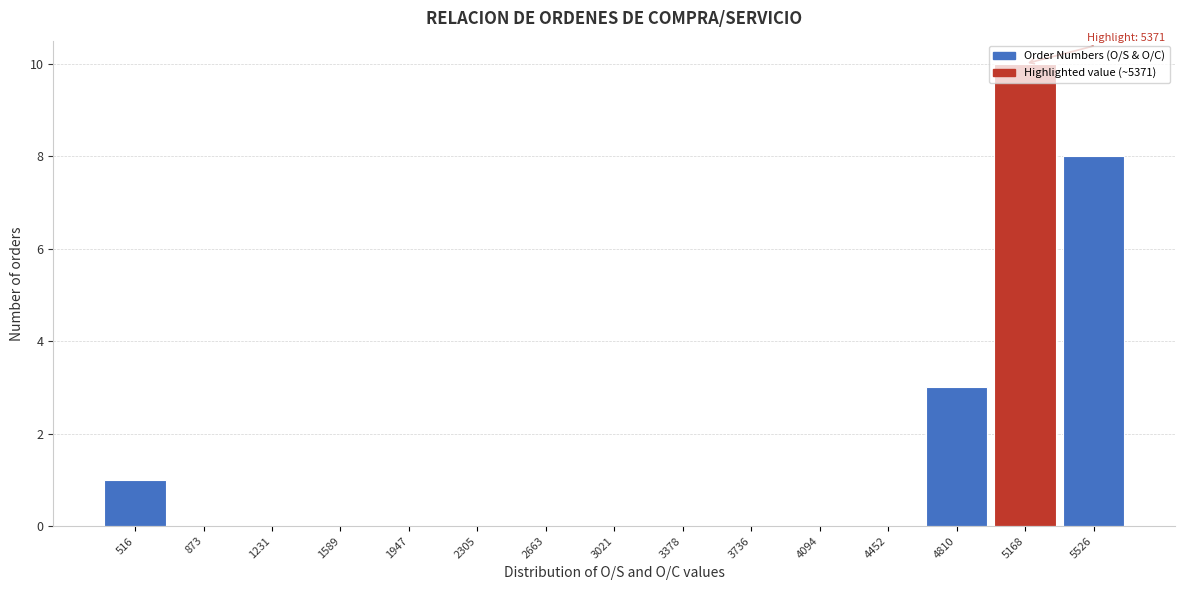

What value does the data have at 5168, to the nearest 5?

10